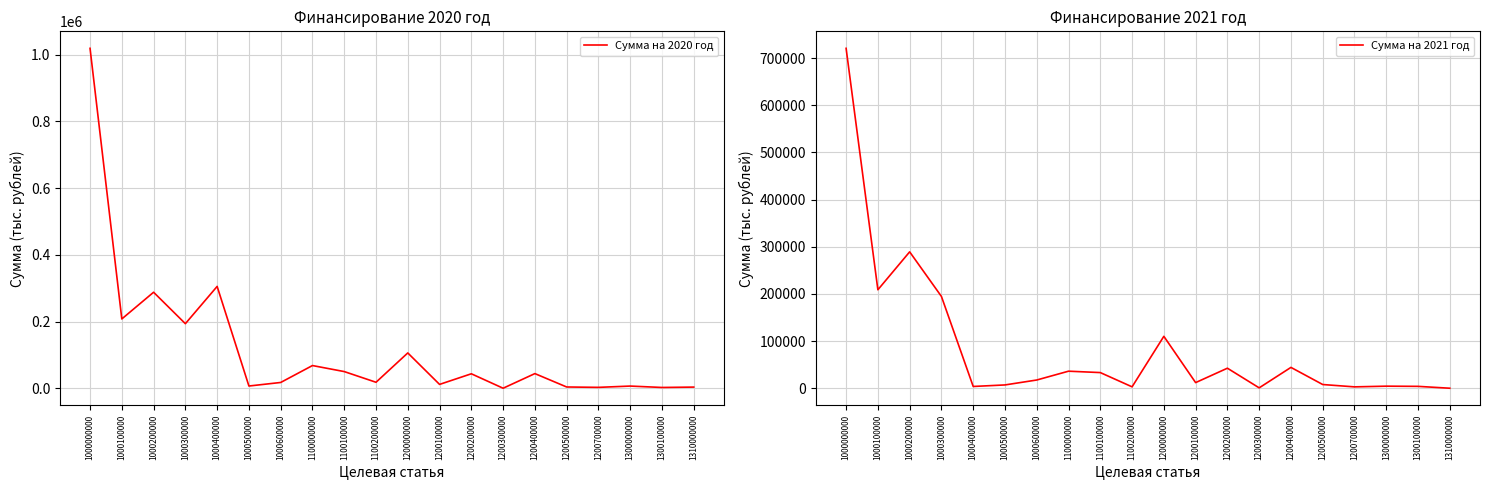

What is the total value across all series at 1000000000?

1740199.4